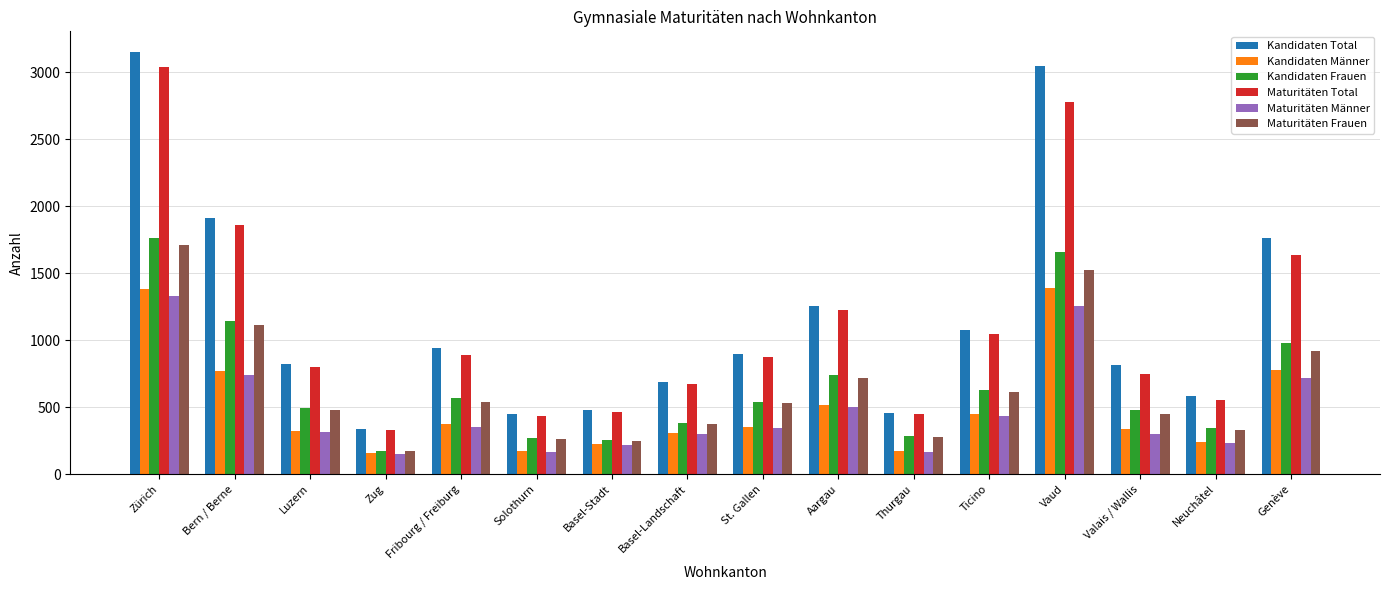

Which series has the widest spread of values?

Kandidaten Total